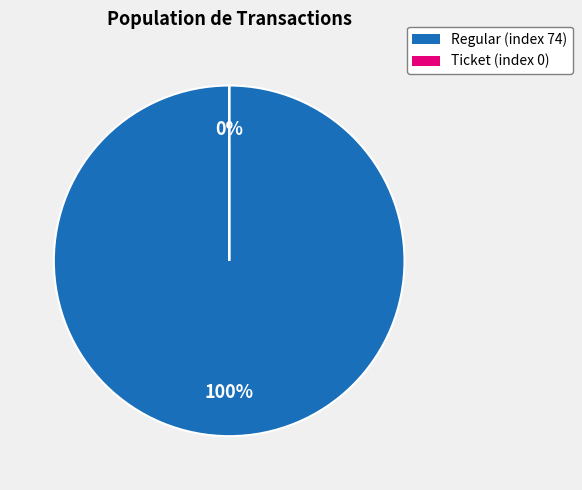

Which category has the smallest portion of the pie?

Ticket (index 0)